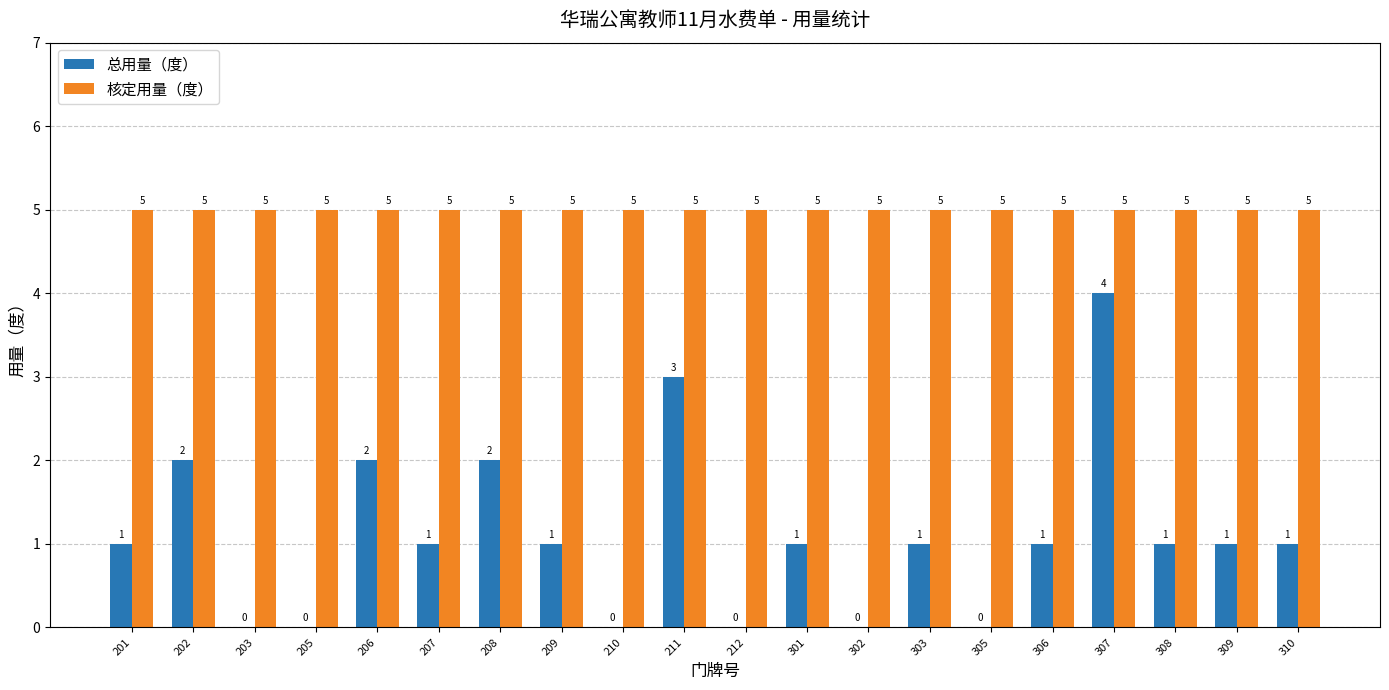

The value of 核定用量（度） at 208 is 2. True or false?

False